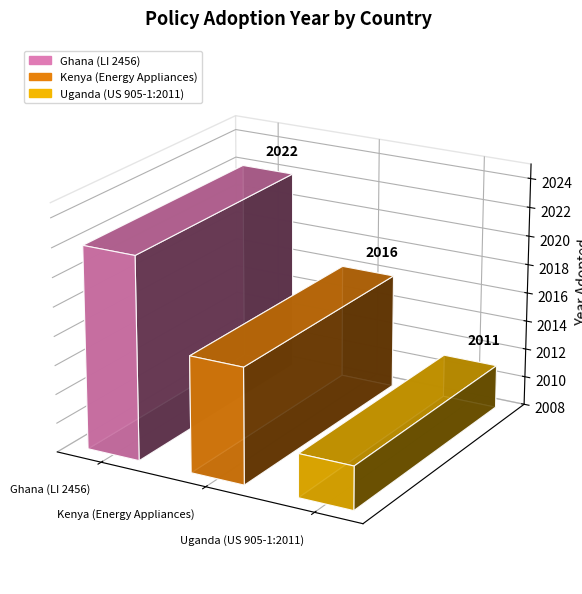

The chart shows a value of 3095 at Kenya (Energy Appliances). True or false?

False